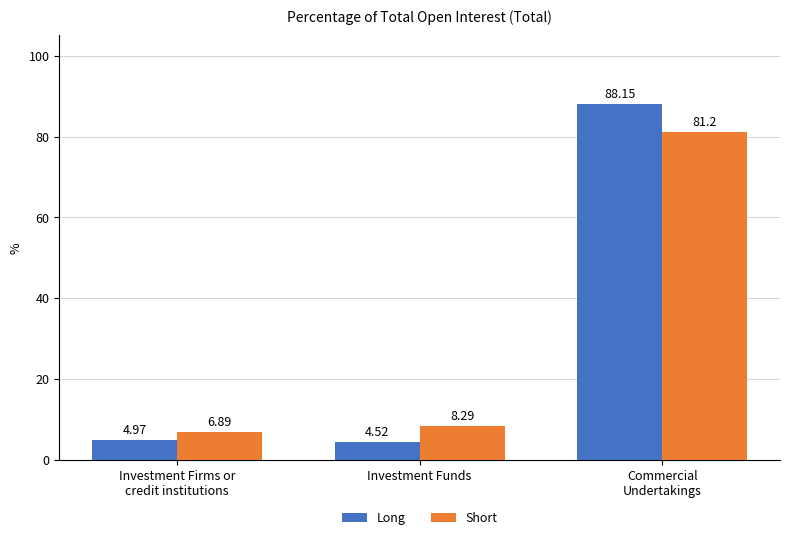

What is the total value across all series at Investment Firms or
credit institutions?

11.9